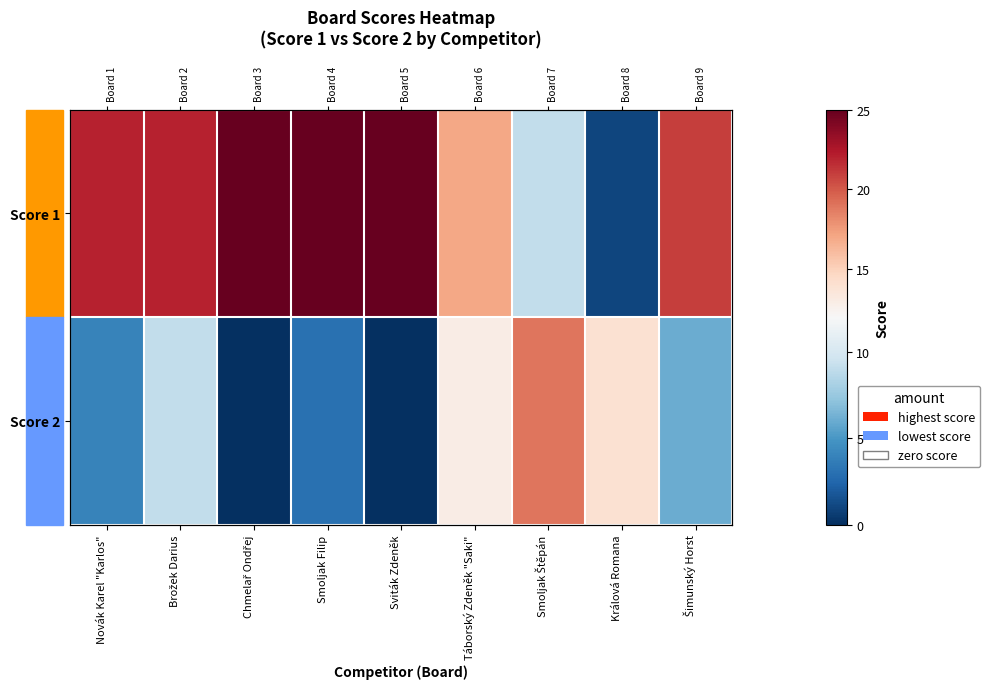

Between Novák Karel "Karlos" and Chmelař Ondřej, which series saw the biggest shift?

Score 2